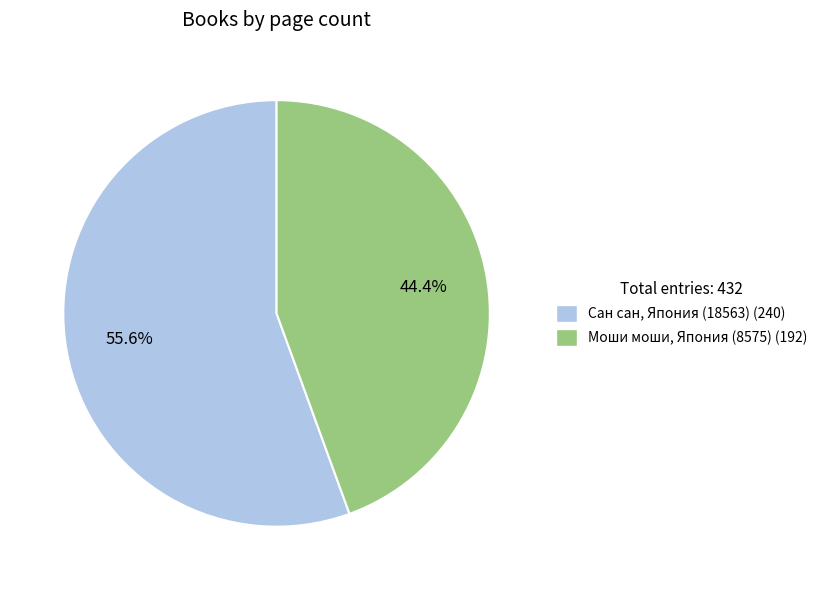

What is the largest slice in the pie chart?

Сан сан, Япония (18563)